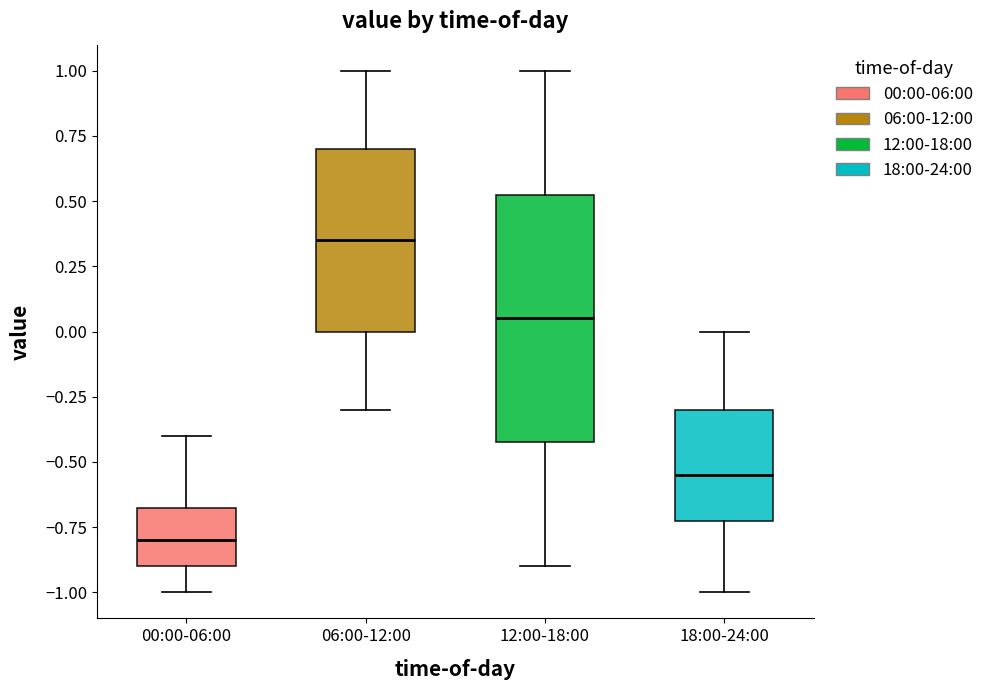

Which box has the lowest median line?

00:00-06:00